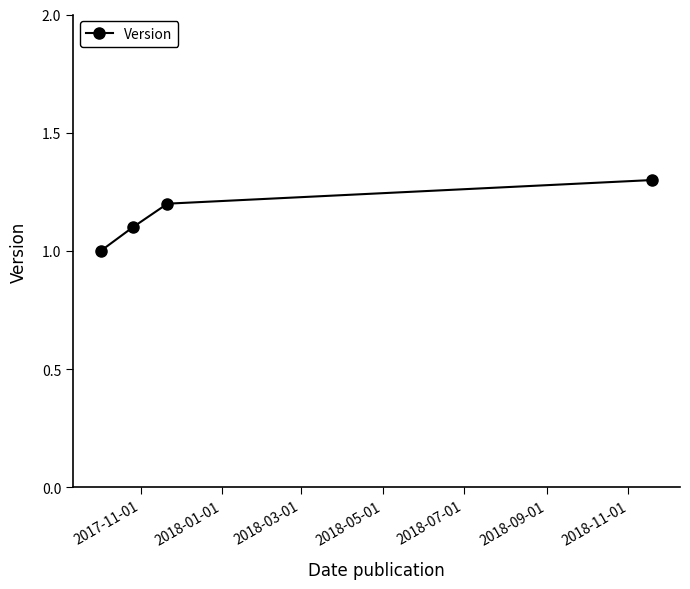

What is the sum of all values?

4.6